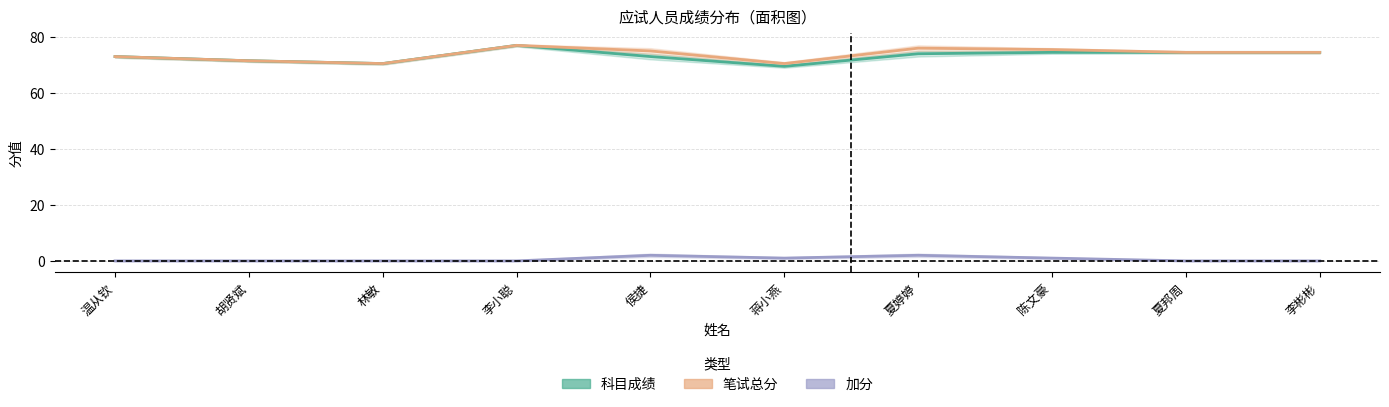

Which series has the widest spread of values?

科目成绩